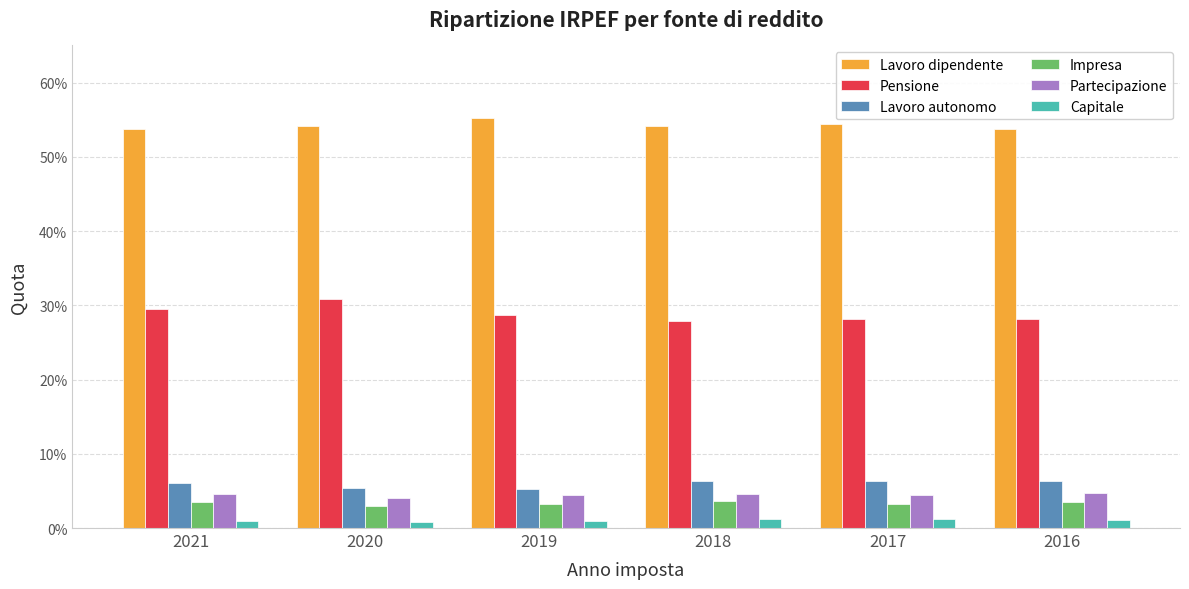

List the series in order of their peak value, highest first.

Lavoro dipendente, Pensione, Lavoro autonomo, Partecipazione, Impresa, Capitale